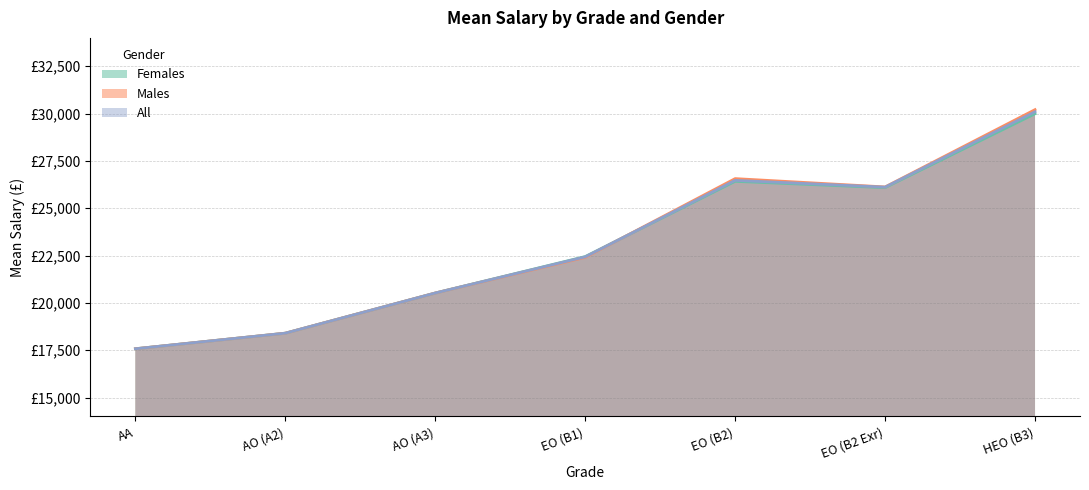

Reading left to right, extract all data points from this chart.

Females: AA=17578.0	AO (A2)=18401.0	AO (A3)=20523.0	EO (B1)=22447.7	EO (B2)=26422.9	EO (B2 Exr)=26088.5	HEO (B3)=29992.0
Males: AA=17578.0	AO (A2)=18401.0	AO (A3)=20523.0	EO (B1)=22404.7	EO (B2)=26566.2	EO (B2 Exr)=26126.3	HEO (B3)=30209.0
All: AA=17578.0	AO (A2)=18401.0	AO (A3)=20523.0	EO (B1)=22432.5	EO (B2)=26474.1	EO (B2 Exr)=26117.6	HEO (B3)=30097.4